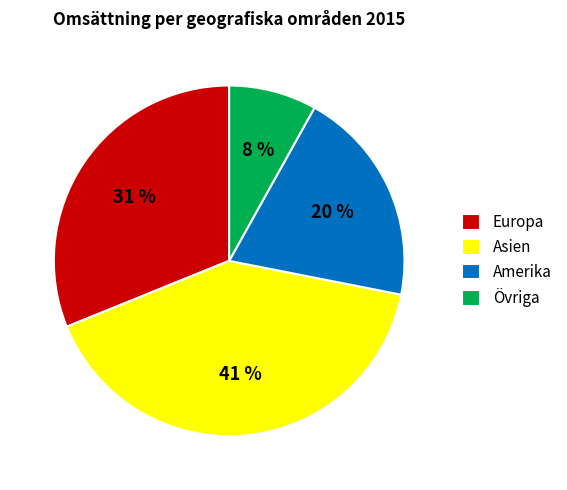

How many slices are in this pie chart?

4